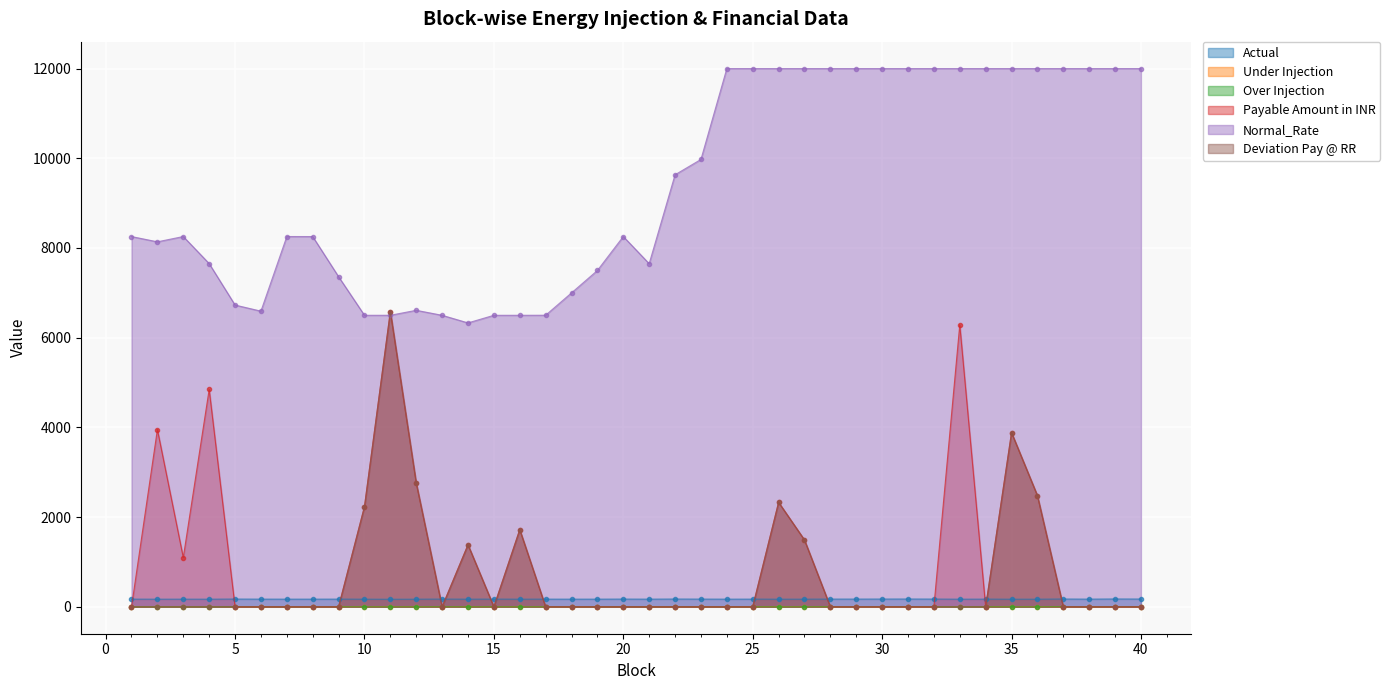

Which series has the largest range (max minus min)?

Payable Amount in INR